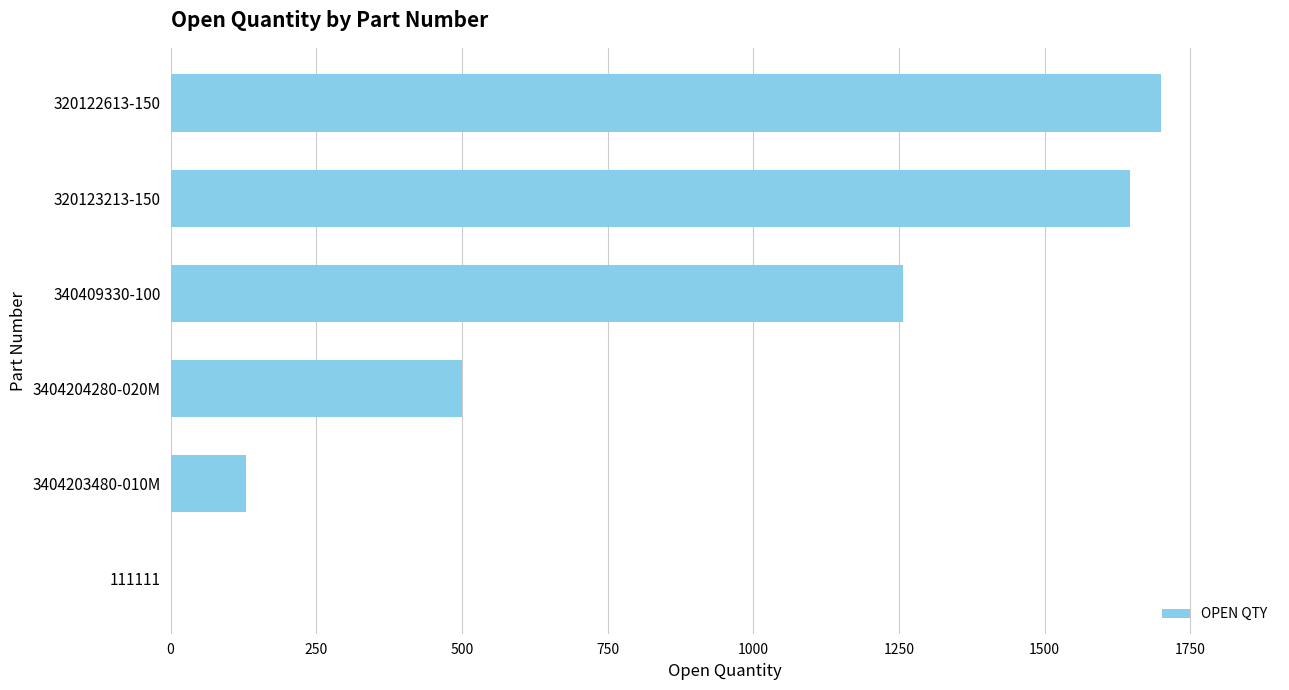

Reading top to bottom, what are all the values shown in this chart?

320122613-150=1700	320123213-150=1647	340409330-100=1257	3404204280-020M=500	3404203480-010M=130	111111=1